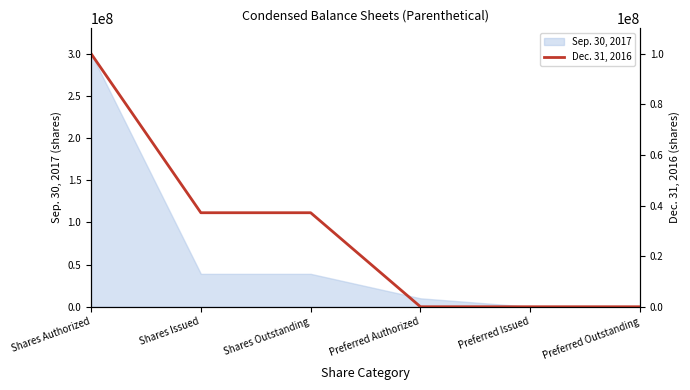

Which category has the highest value in the Sep. 30, 2017 series?

Shares Authorized